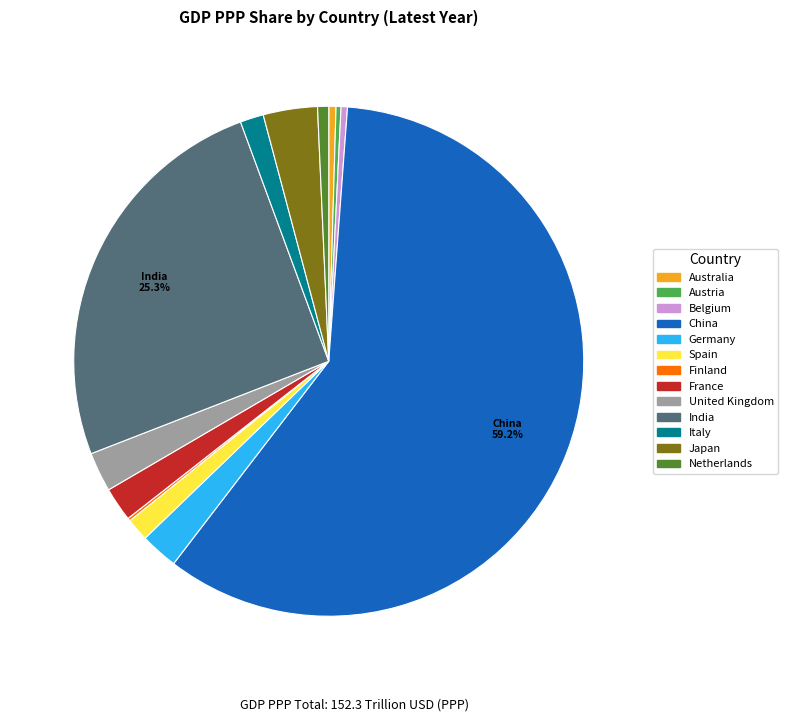

To the nearest percent, what is the difference between the Italy and Belgium slice percentages?

1%